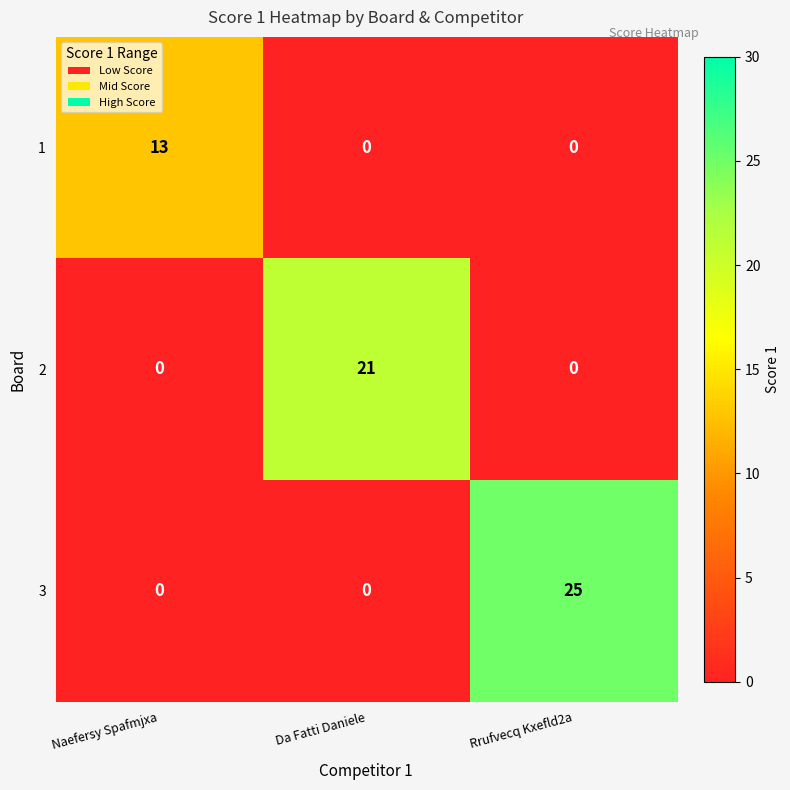

List the series in order of their peak value, highest first.

3, 2, 1